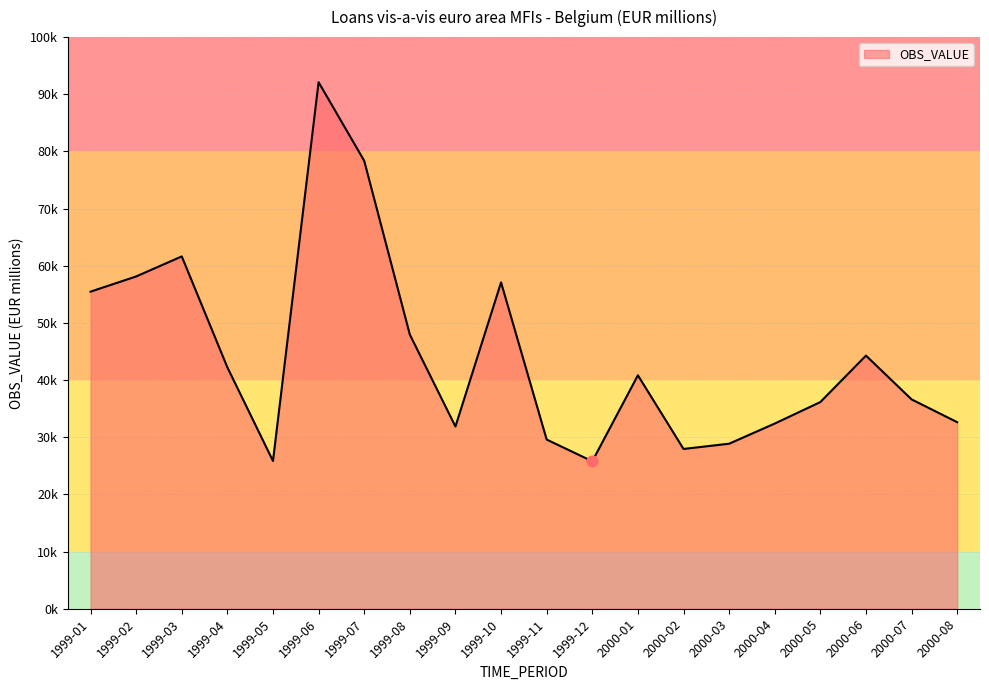

Which has a higher value, 1999-04 or 1999-01?

1999-01